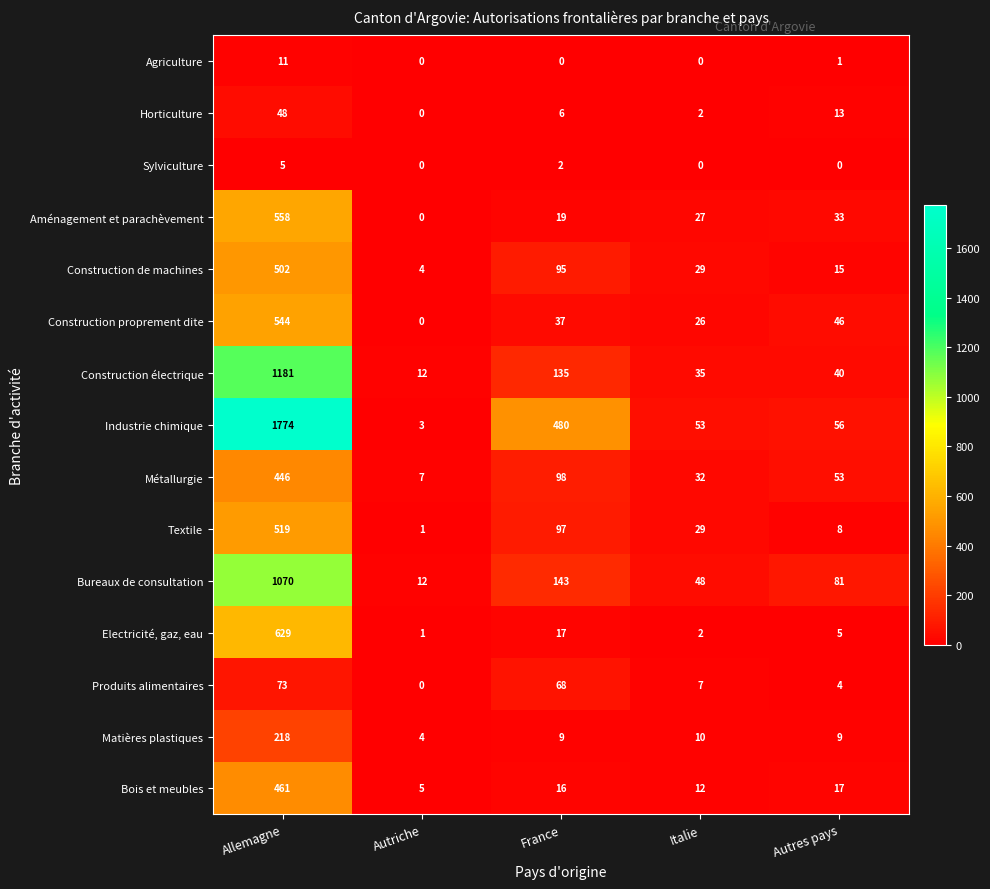

At which label is Construction proprement dite closest to 272?

Autres pays